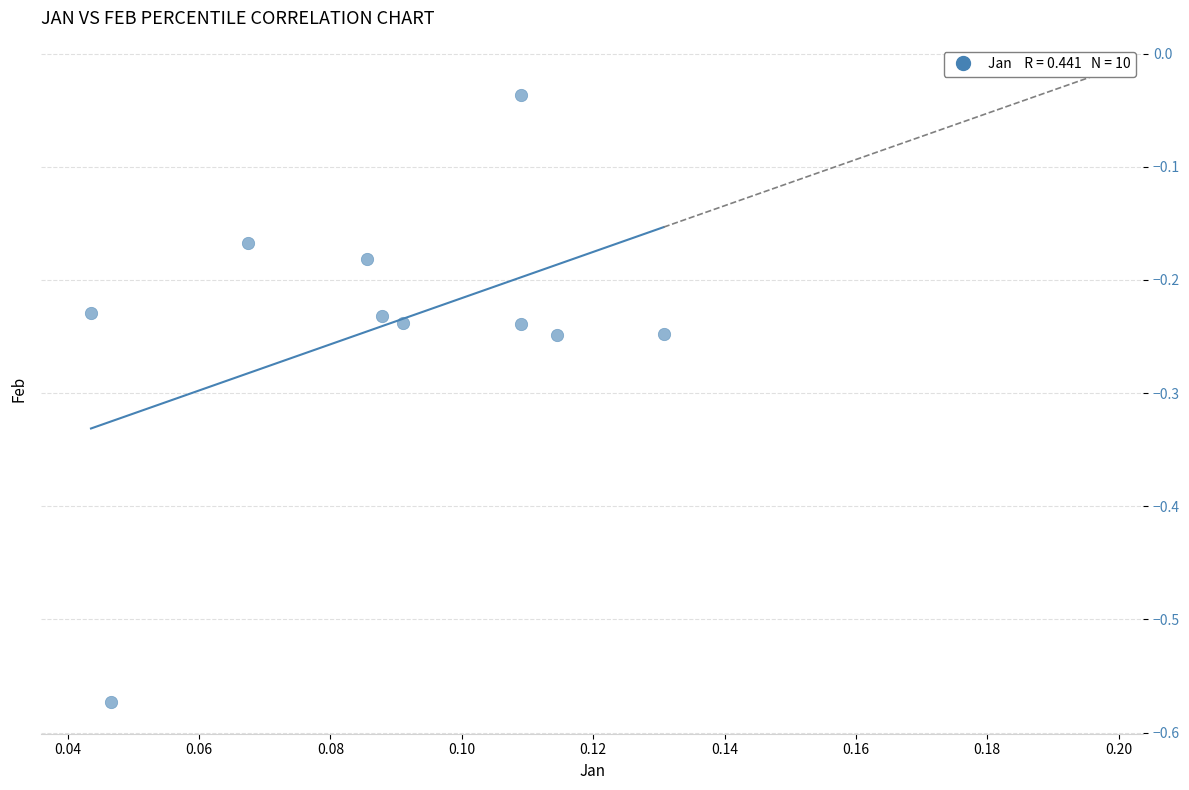

What is the range of Y values (max minus min)?

0.5